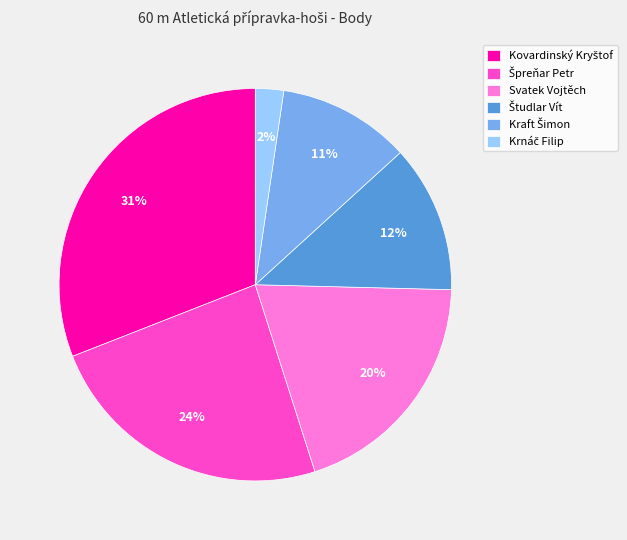

Does Svatek Vojtěch represent more than half of the total?

No